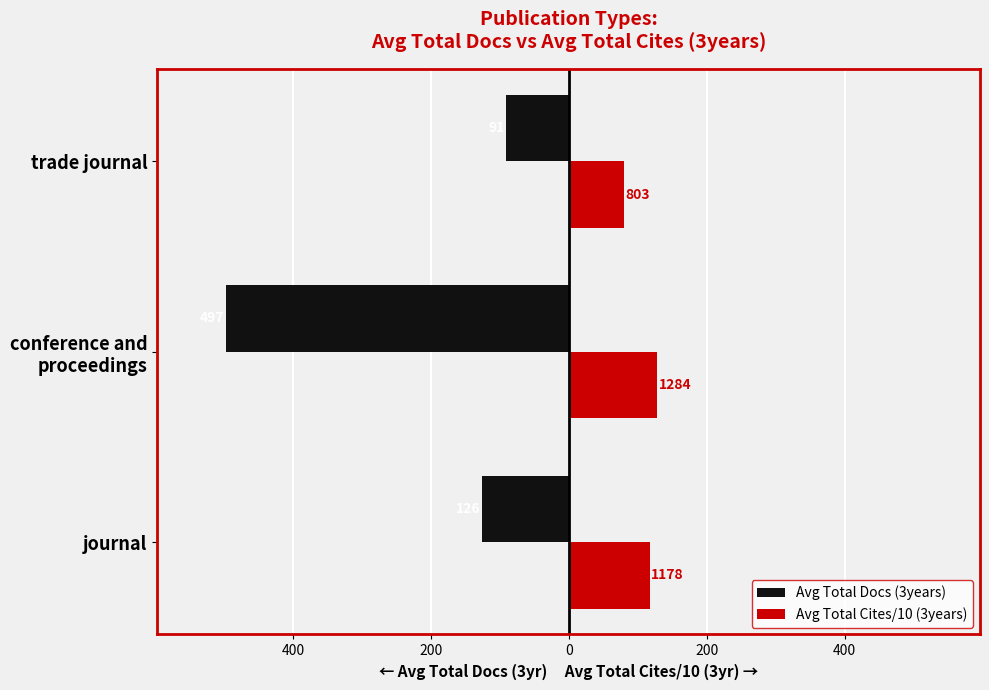

Reading left to right, what are all the values shown in this chart?

Avg Total Docs (3years): -126.0	-497.1	-91.0
Avg Total Cites/10 (3years): 117.8	128.4	80.3